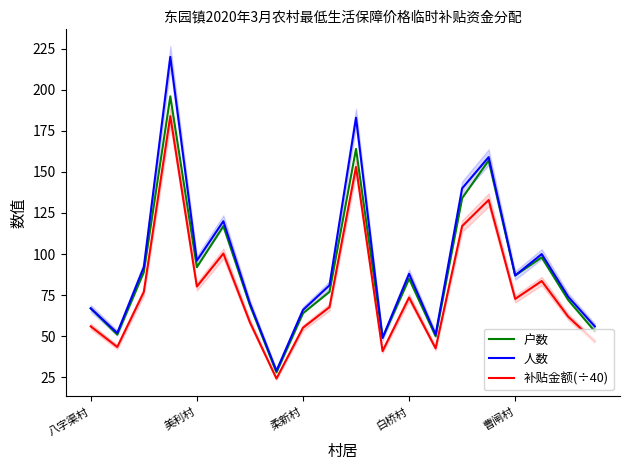

True or false: 人数 and 户数 cross at least once.

False